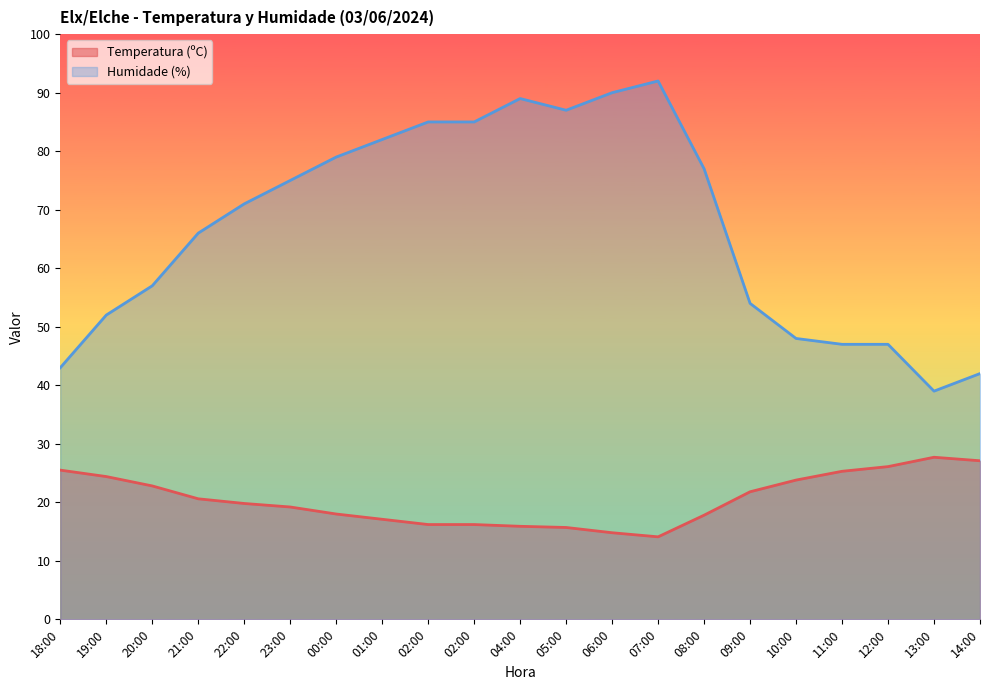

At which category is the sum across all series the highest?

07:00